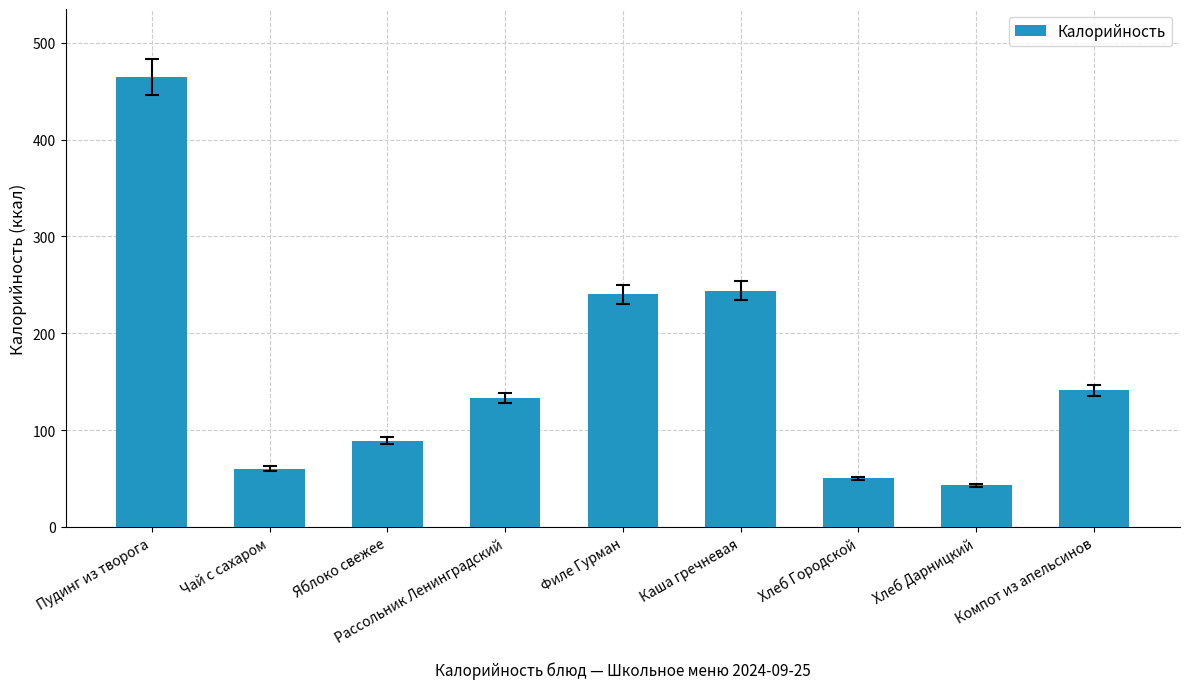

What is the change in value from Чай с сахаром to Хлеб Дарницкий?

-17